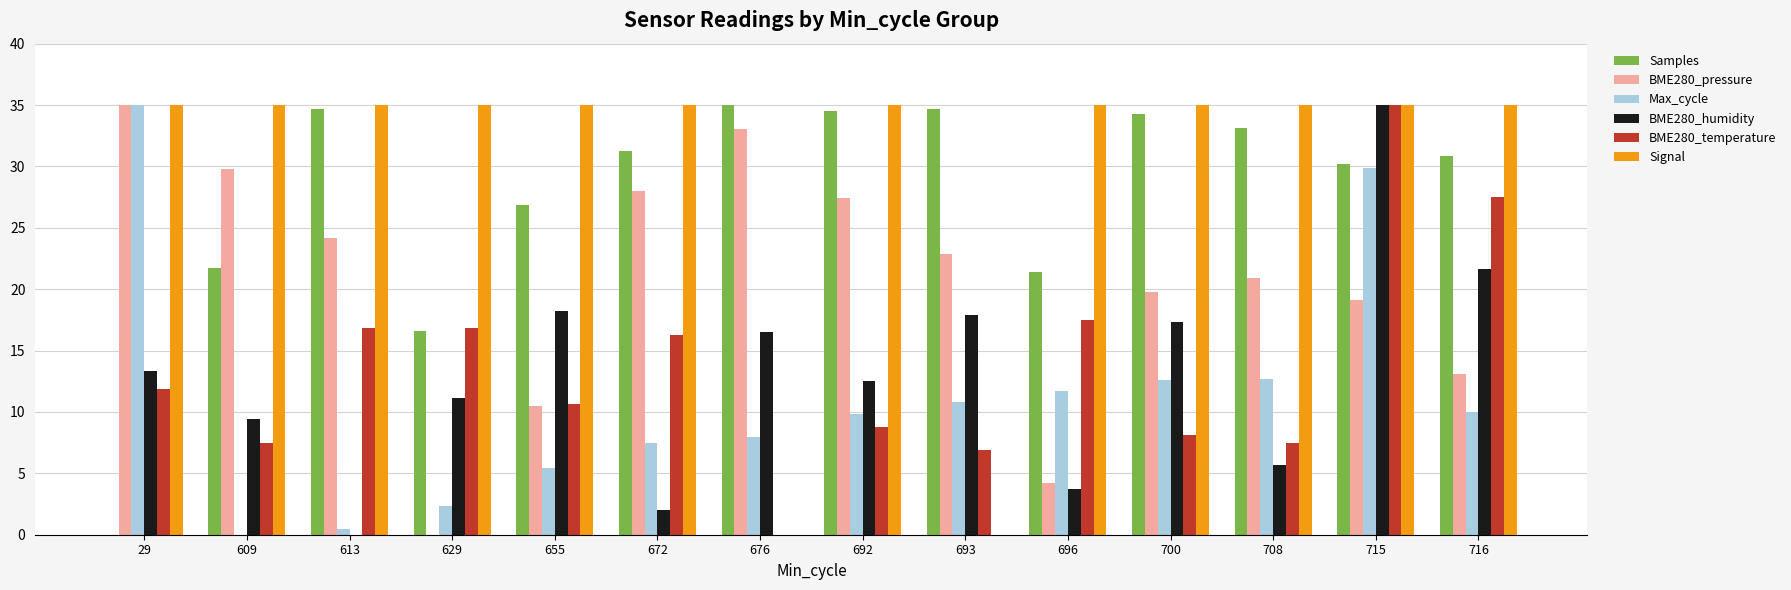

What is the spread (max minus min) of values at 609?

35.0